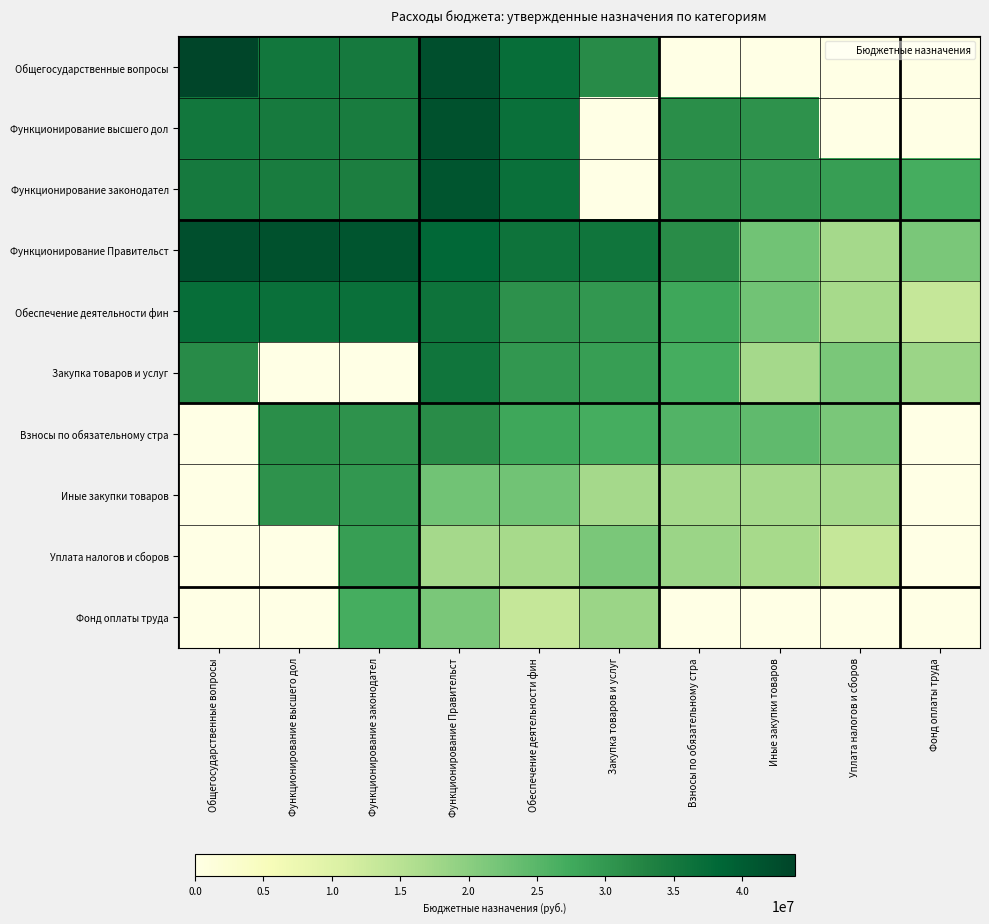

What is the difference between the highest and lowest values at Функционирование Правительст?

10.0